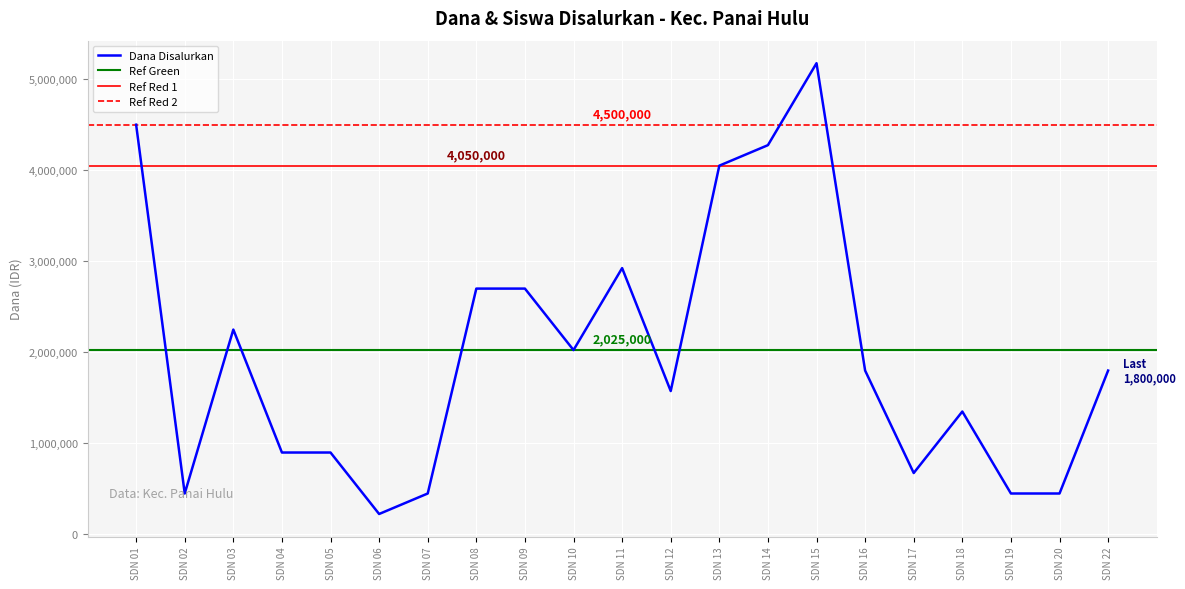

Where is the data nearest to the value 2700000?

SDN 08